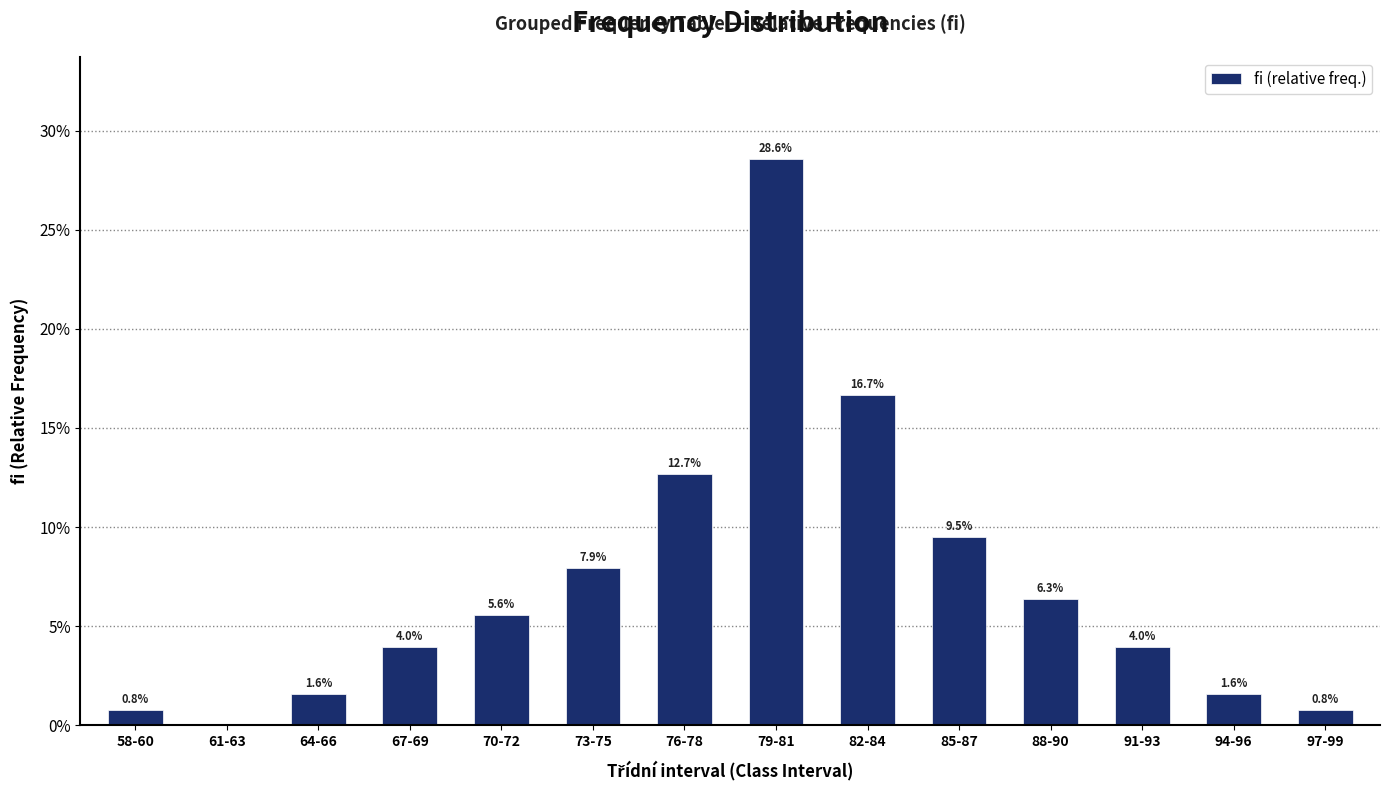

Which category has the highest value across all series?

79-81